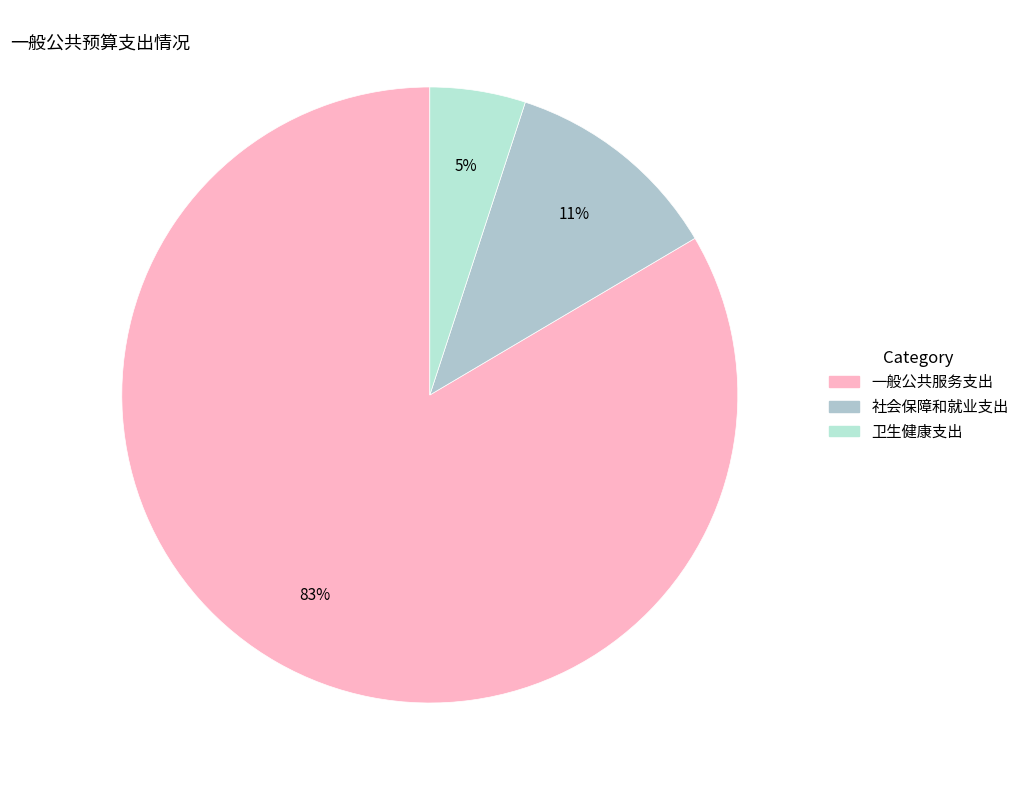

Is it true that 社会保障和就业支出 is 18% of the pie?

False